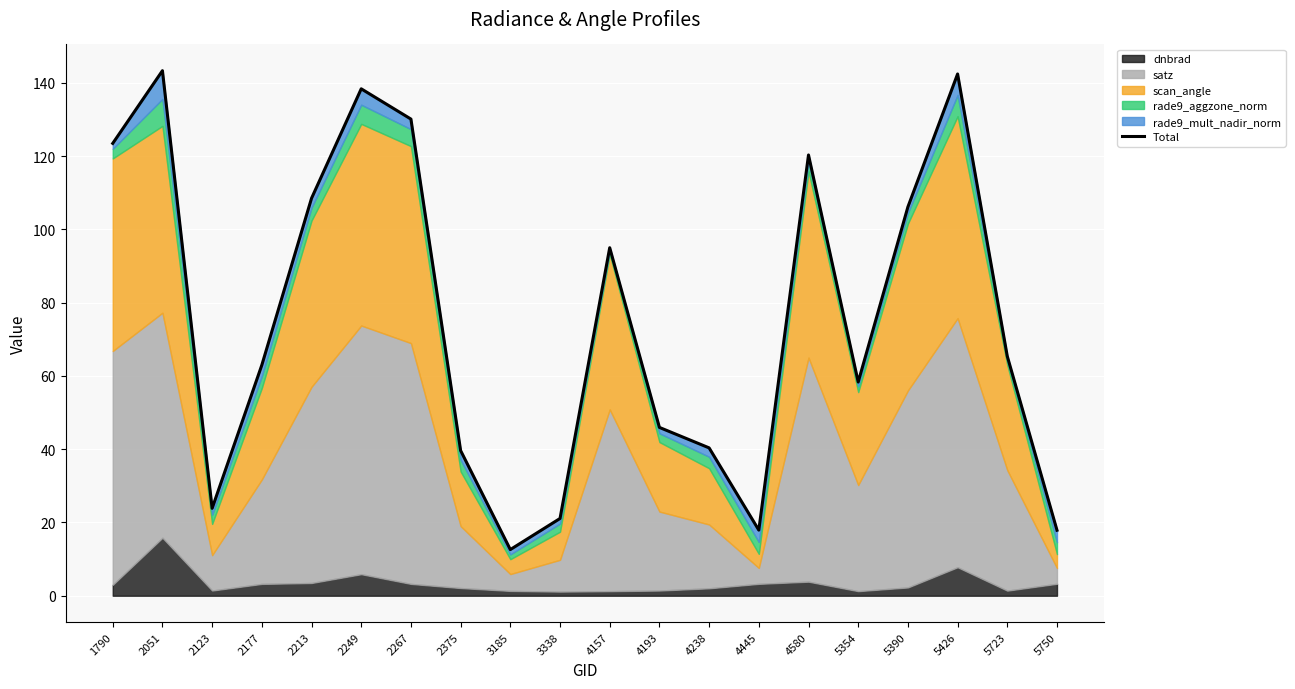

Reading left to right, what are all the values shown in this chart?

123.5	143.4	23.9	63.0	108.5	138.4	130.1	39.6	12.6	21.1	95.0	46.0	40.4	17.9	120.3	58.3	106.2	142.5	65.4	17.9